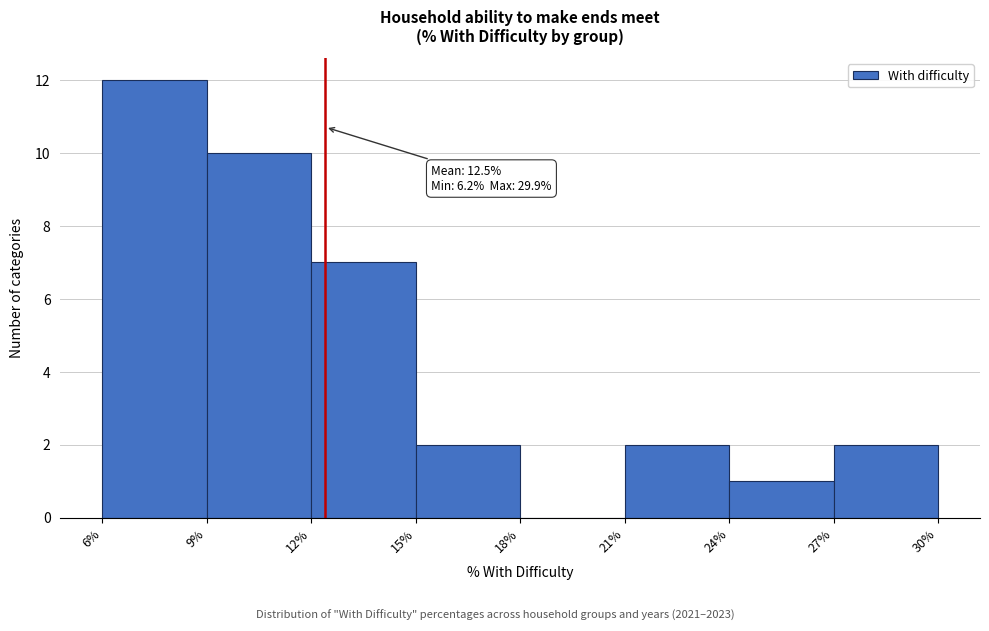

Which range on the x-axis has the tallest bar?

6% to 9%